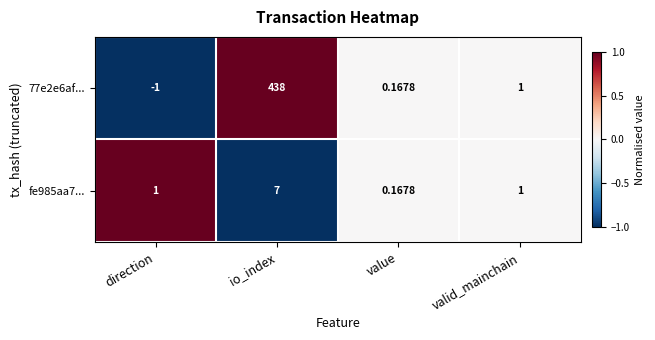

Is the value of 77e2e6af... at direction greater than the value of fe985aa7... at direction?

No